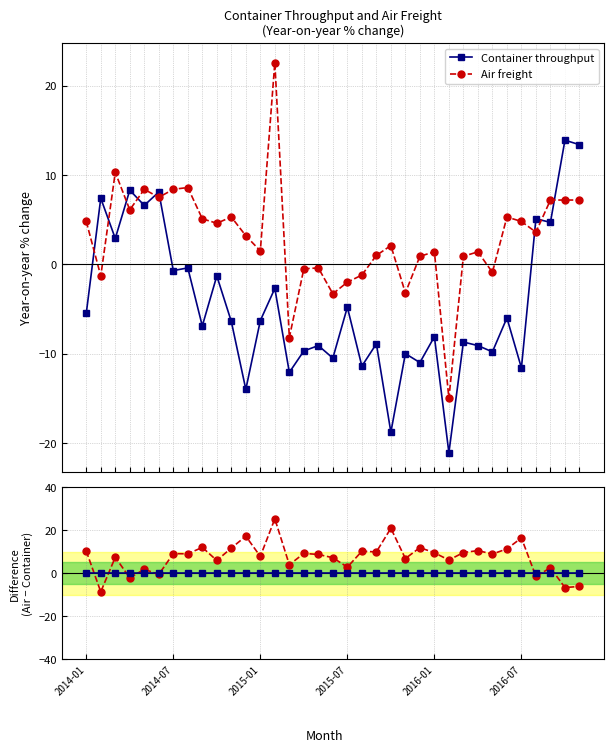

What is the value of the Air freight point at the 10th from the left?

4.6